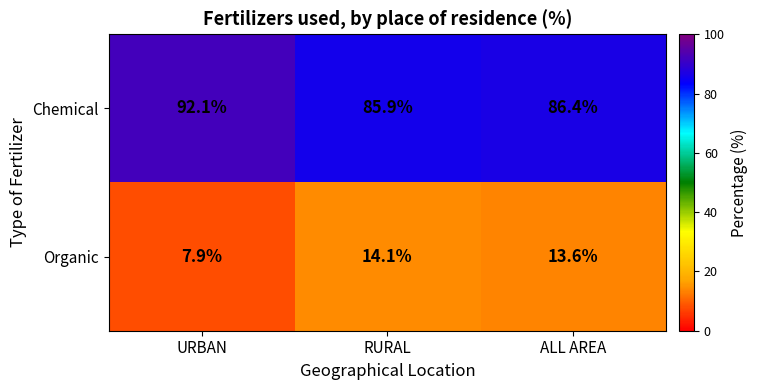

What is the difference between the highest and lowest values at URBAN?

84.2